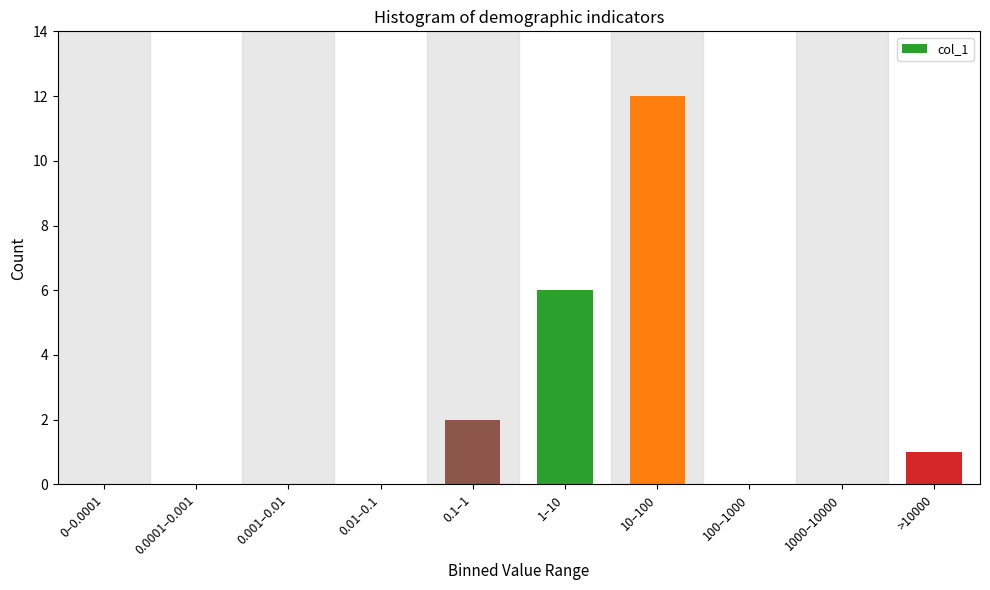

Reading left to right, transcribe all the data shown in this chart.

0–0.0001=0	0.0001–0.001=0	0.001–0.01=0	0.01–0.1=0	0.1–1=2	1–10=6	10–100=12	100–1000=0	1000–10000=0	>10000=1